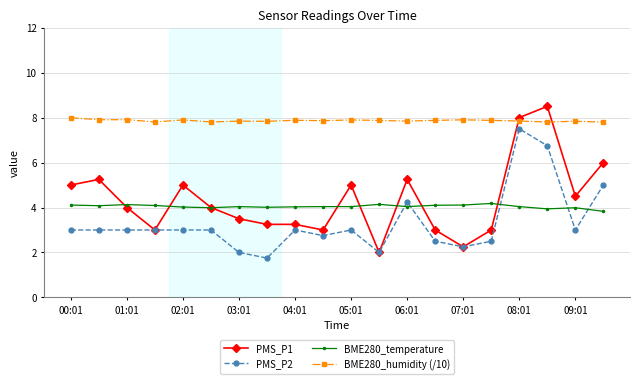

True or false: BME280_temperature and BME280_humidity (/10) intersect in this chart.

False